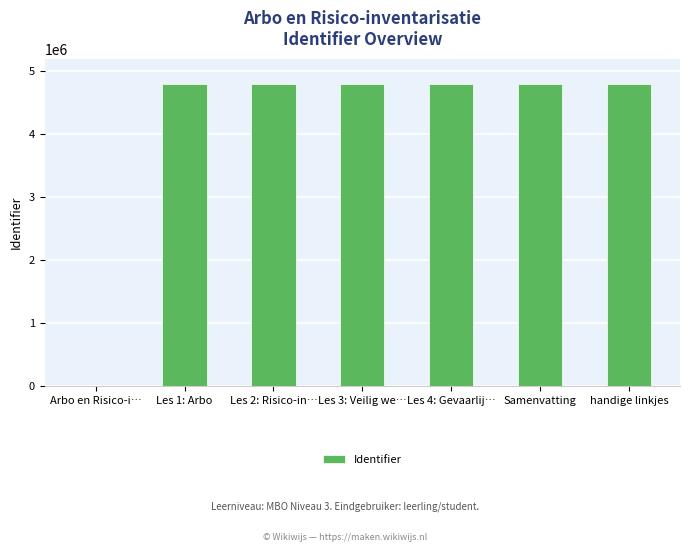

Where is the data nearest to the value 2402017?

Les 1: Arbo